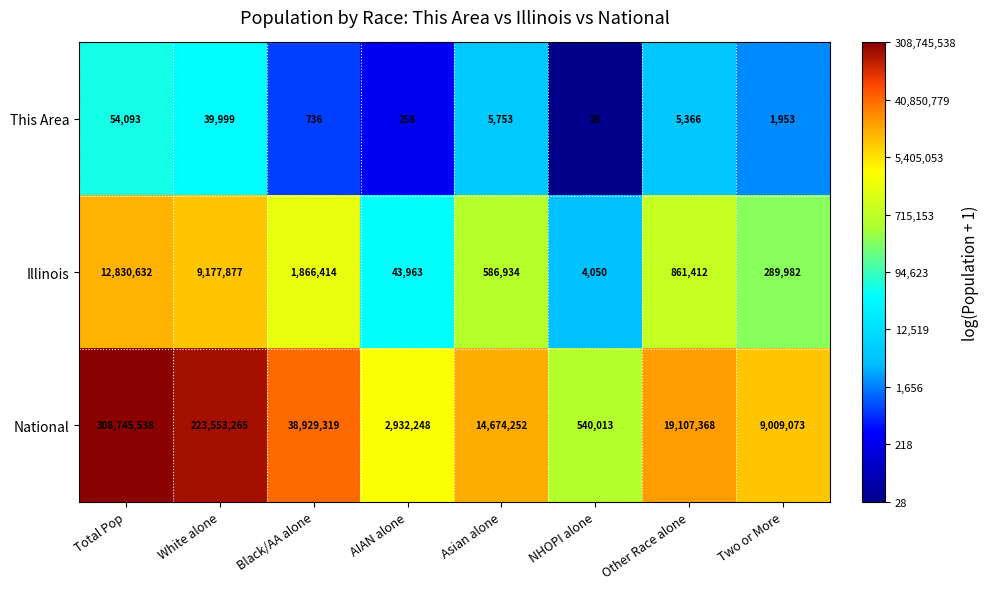

The National series shows 540013 at NHOPI alone. True or false?

True